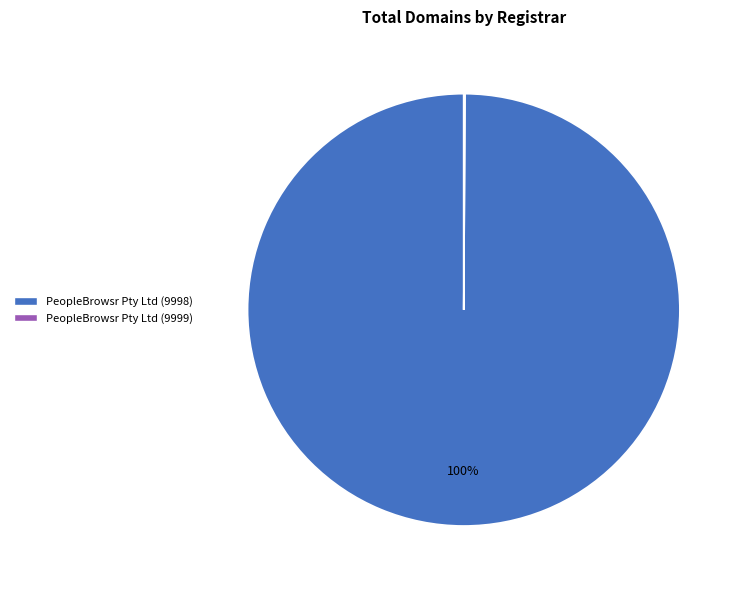

Which category has the biggest portion of the pie?

PeopleBrowsr Pty Ltd (9998)